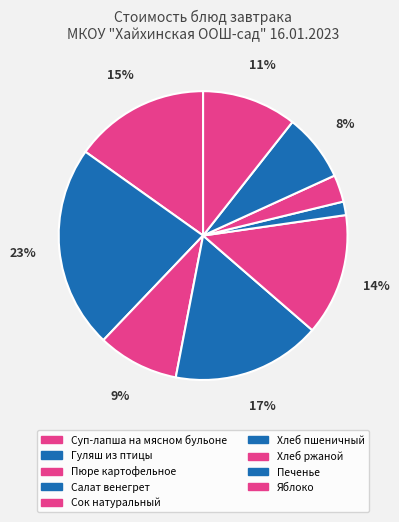

Is it true that Яблоко is 1% of the pie?

False